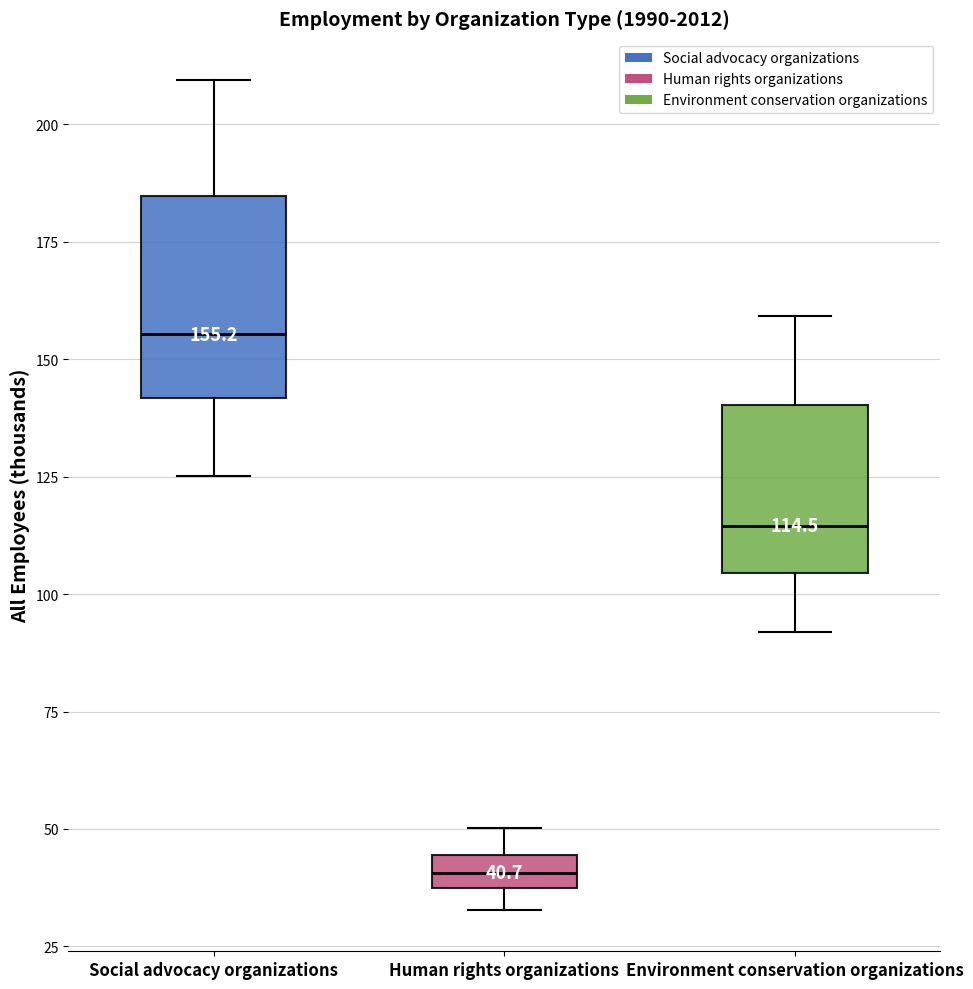

Which box has the highest median line?

Social advocacy organizations